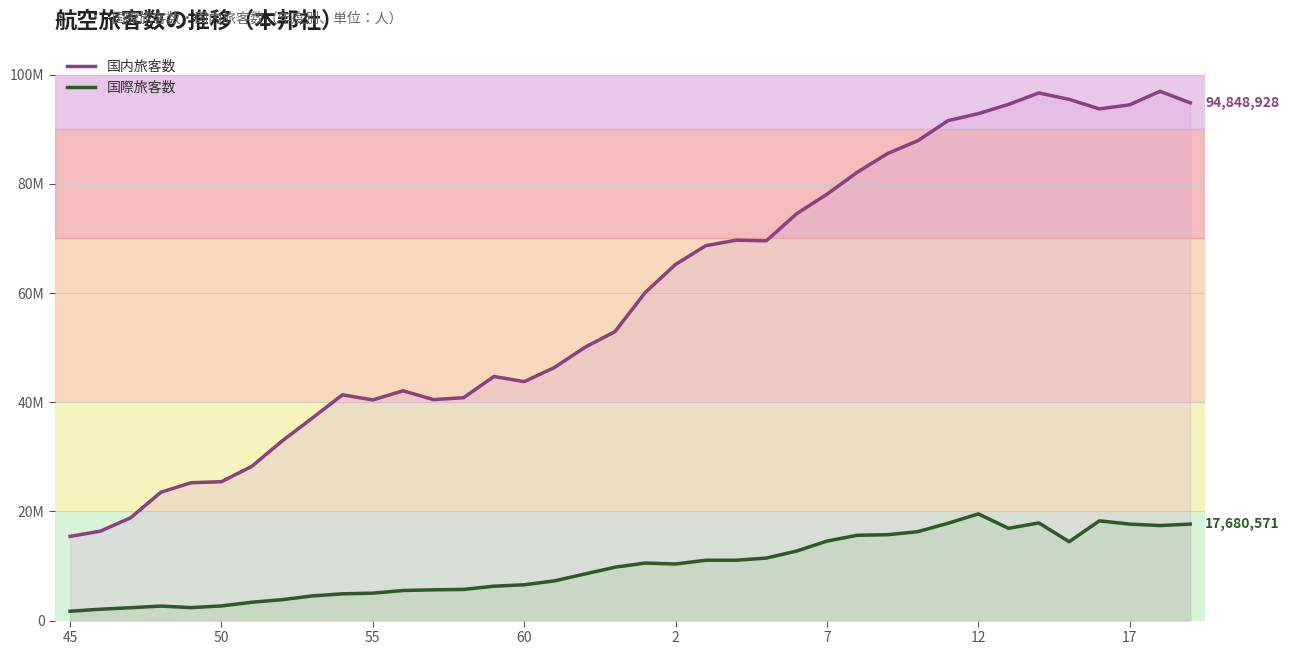

The value of 国内旅客数 at 2 is 33613086. True or false?

False